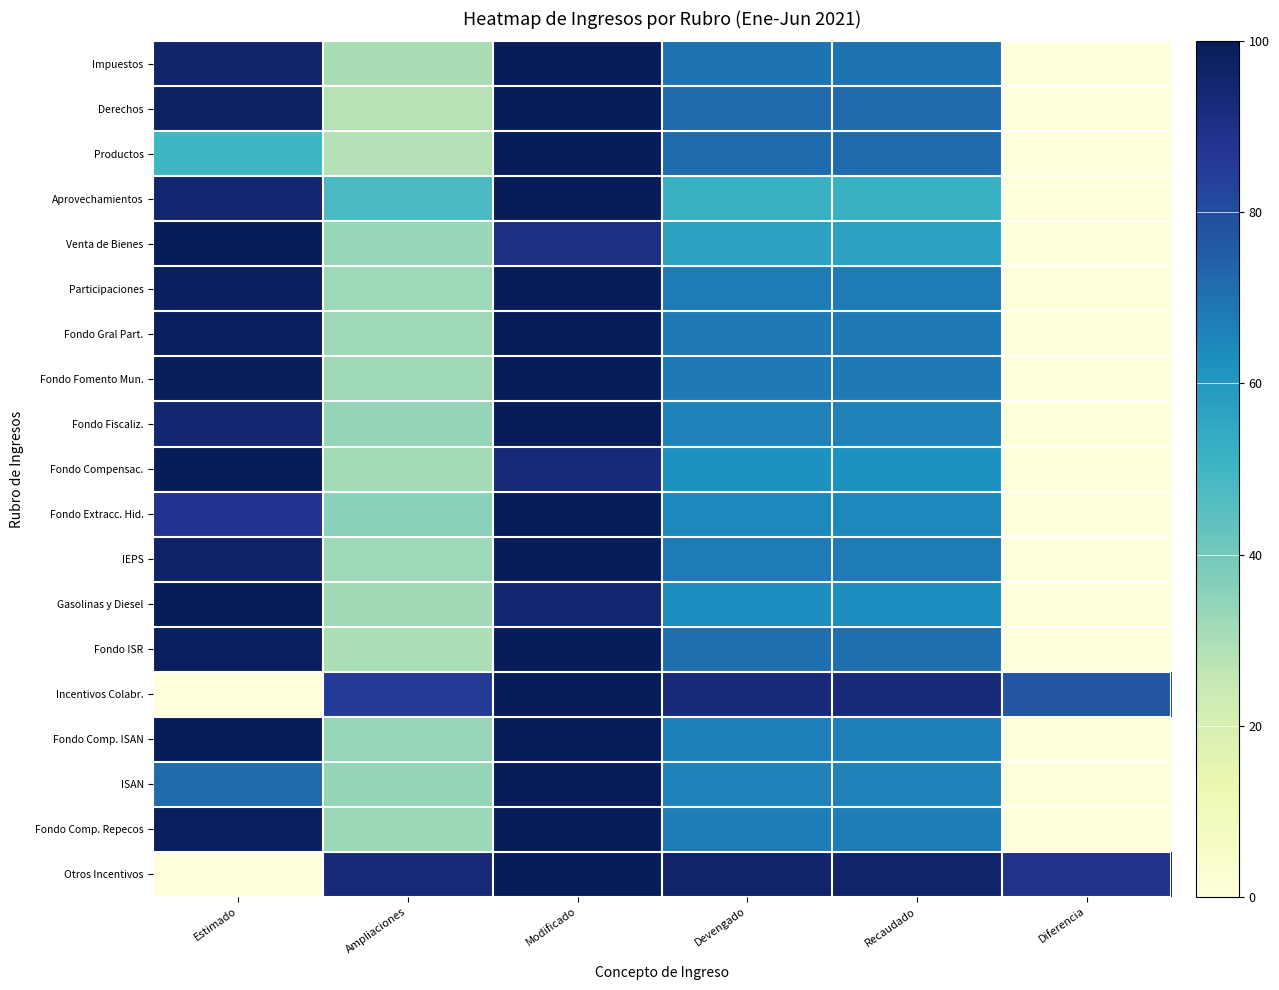

Reading left to right, list all the values displayed in this chart.

Impuestos: Estimado=95.5	Ampliaciones=30.2	Modificado=100.0	Devengado=69.8	Recaudado=69.8	Diferencia=0.0
Derechos: Estimado=97.3	Ampliaciones=28.0	Modificado=100.0	Devengado=72.0	Recaudado=72.0	Diferencia=0.0
Productos: Estimado=49.8	Ampliaciones=28.2	Modificado=100.0	Devengado=71.8	Recaudado=71.8	Diferencia=0.0
Aprovechamientos: Estimado=95.0	Ampliaciones=48.0	Modificado=100.0	Devengado=52.0	Recaudado=52.0	Diferencia=0.0
Venta de Bienes: Estimado=100.0	Ampliaciones=33.5	Modificado=90.3	Devengado=56.8	Recaudado=56.8	Diferencia=0.0
Participaciones: Estimado=98.4	Ampliaciones=32.0	Modificado=100.0	Devengado=68.0	Recaudado=68.0	Diferencia=0.0
Fondo Gral Part.: Estimado=98.2	Ampliaciones=32.0	Modificado=100.0	Devengado=68.0	Recaudado=68.0	Diferencia=0.0
Fondo Fomento Mun.: Estimado=98.9	Ampliaciones=32.0	Modificado=100.0	Devengado=68.0	Recaudado=68.0	Diferencia=0.0
Fondo Fiscaliz.: Estimado=94.6	Ampliaciones=33.7	Modificado=100.0	Devengado=66.3	Recaudado=66.3	Diferencia=0.0
Fondo Compensac.: Estimado=100.0	Ampliaciones=30.9	Modificado=93.1	Devengado=62.2	Recaudado=62.2	Diferencia=0.0
Fondo Extracc. Hid.: Estimado=87.9	Ampliaciones=35.5	Modificado=100.0	Devengado=64.5	Recaudado=64.5	Diferencia=0.0
IEPS: Estimado=96.3	Ampliaciones=32.4	Modificado=100.0	Devengado=67.6	Recaudado=67.6	Diferencia=0.0
Gasolinas y Diesel: Estimado=100.0	Ampliaciones=31.4	Modificado=94.8	Devengado=63.4	Recaudado=63.4	Diferencia=0.0
Fondo ISR: Estimado=98.2	Ampliaciones=29.6	Modificado=100.0	Devengado=70.4	Recaudado=70.4	Diferencia=0.0
Incentivos Colabr.: Estimado=0.0	Ampliaciones=85.3	Modificado=100.0	Devengado=92.2	Recaudado=92.2	Diferencia=77.5
Fondo Comp. ISAN: Estimado=100.0	Ampliaciones=33.3	Modificado=100.0	Devengado=66.7	Recaudado=66.7	Diferencia=0.0
ISAN: Estimado=71.5	Ampliaciones=34.0	Modificado=100.0	Devengado=66.0	Recaudado=66.0	Diferencia=0.0
Fondo Comp. Repecos: Estimado=98.1	Ampliaciones=32.8	Modificado=100.0	Devengado=67.2	Recaudado=67.2	Diferencia=0.0
Otros Incentivos: Estimado=0.0	Ampliaciones=92.8	Modificado=100.0	Devengado=96.0	Recaudado=96.0	Diferencia=88.8